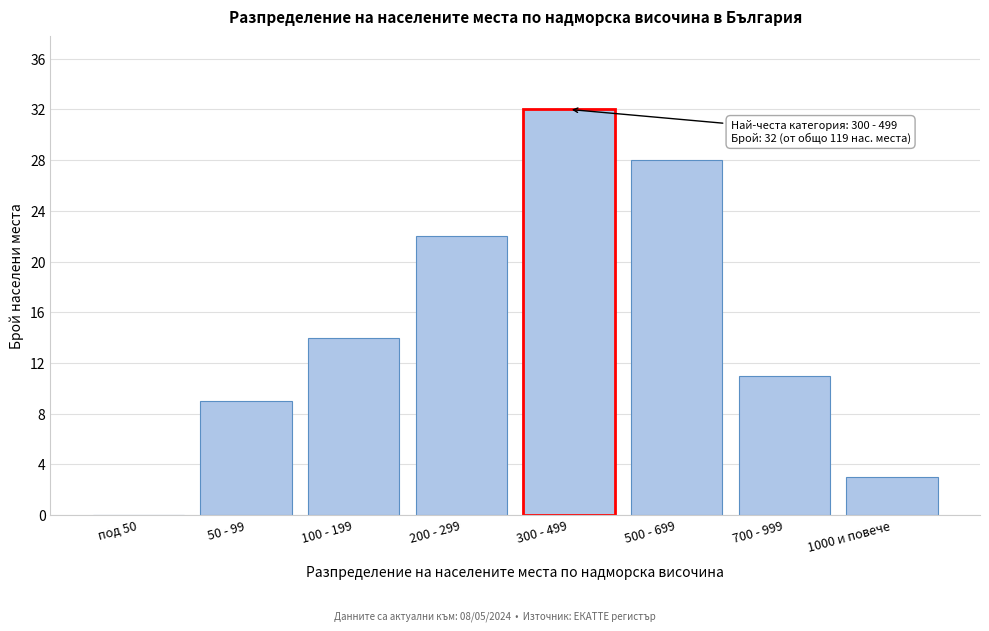

Reading left to right, what are all the values shown in this chart?

под 50=0	50 - 99=9	100 - 199=14	200 - 299=22	300 - 499=32	500 - 699=28	700 - 999=11	1000 и повече=3